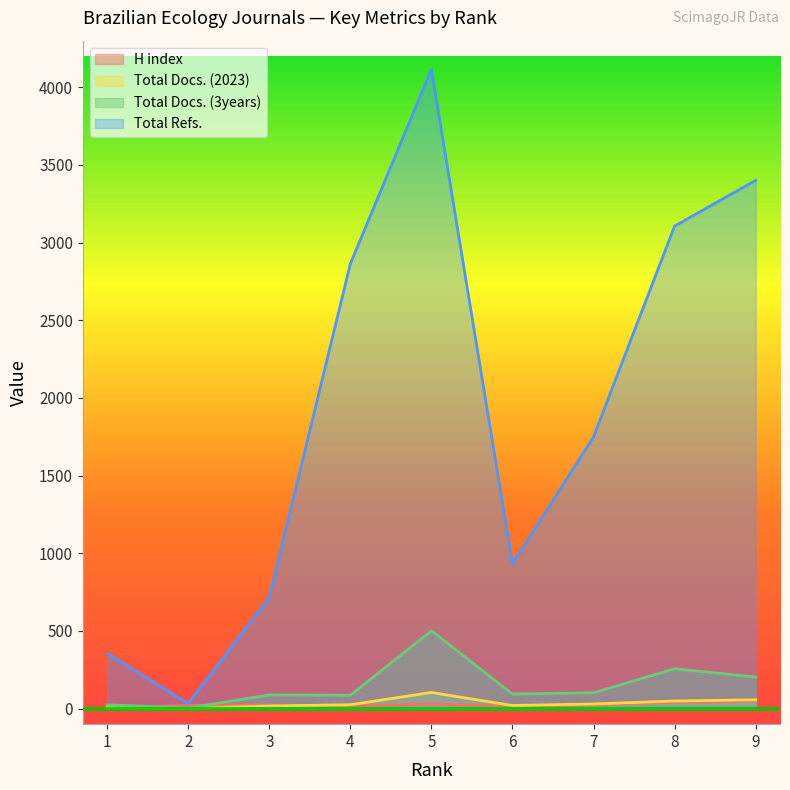

What is the spread (max minus min) of values at 6?

919